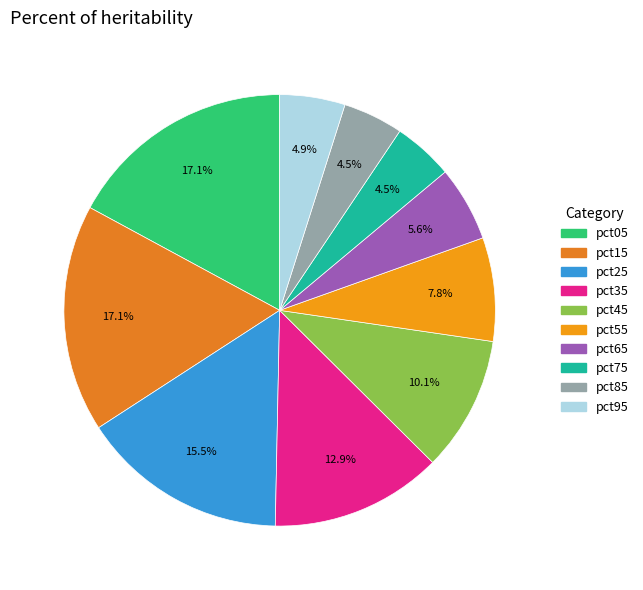

What is the smallest slice in the pie chart?

pct85